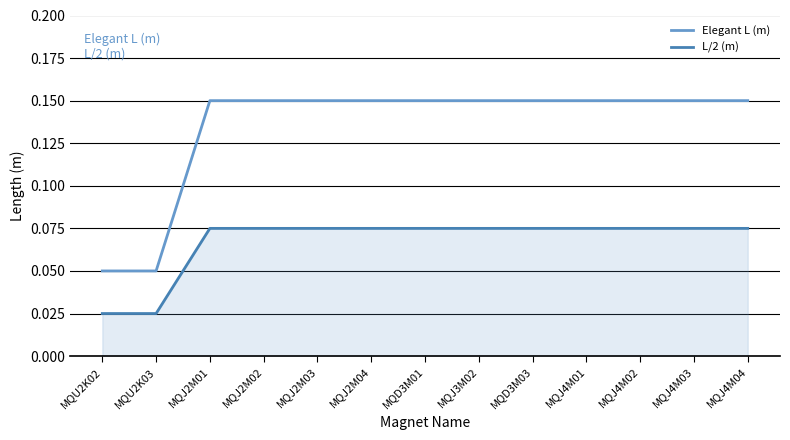

How many series are shown in this chart?

2